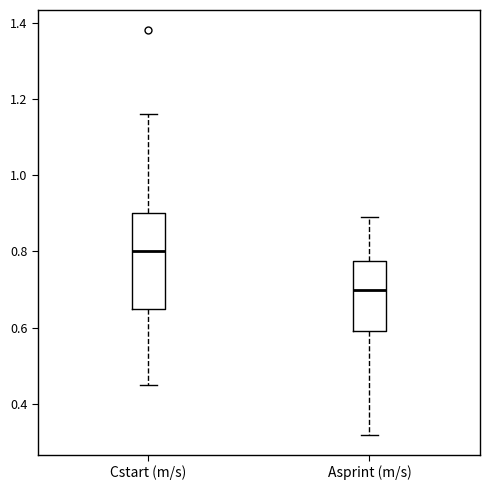

Which box's median line is the highest?

Cstart (m/s)